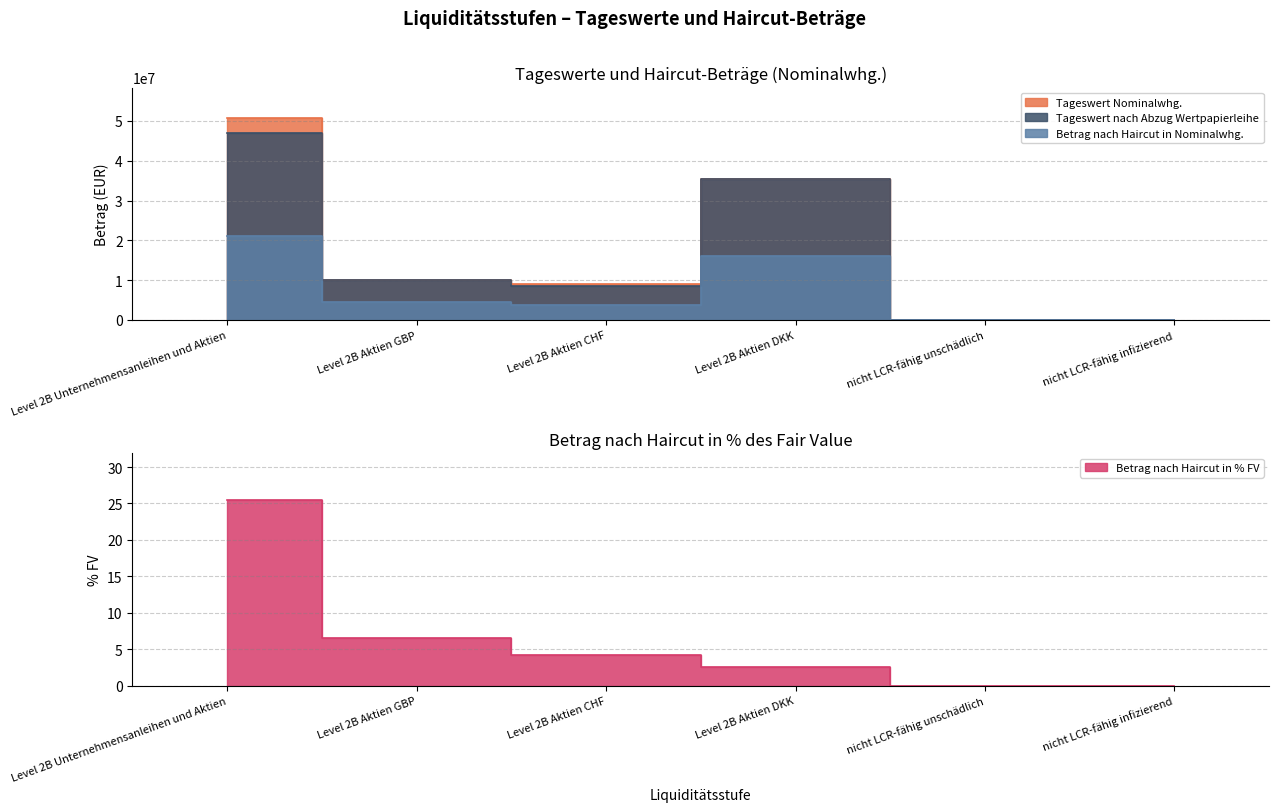

The value of Tageswert Nominalwhg. at nicht LCR-fähig unschädlich is 24710654.8. True or false?

False